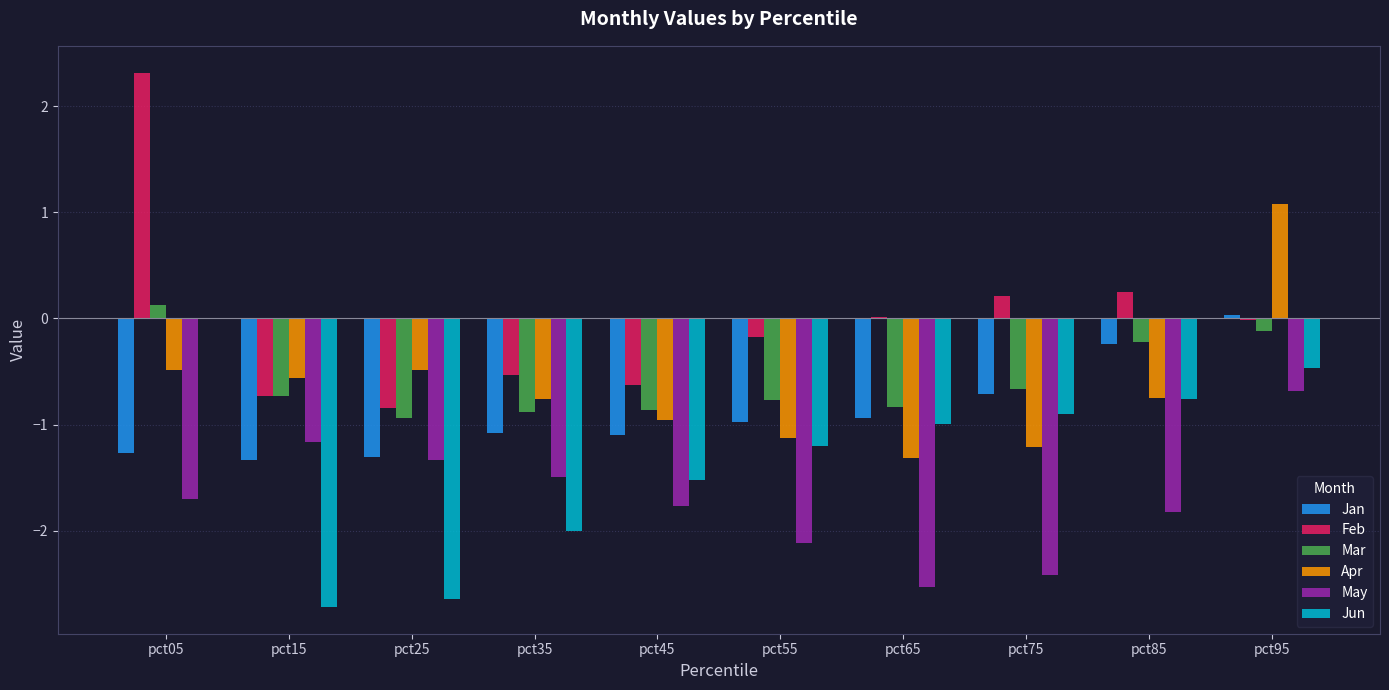

Where does the Apr series first go above 0?

pct95